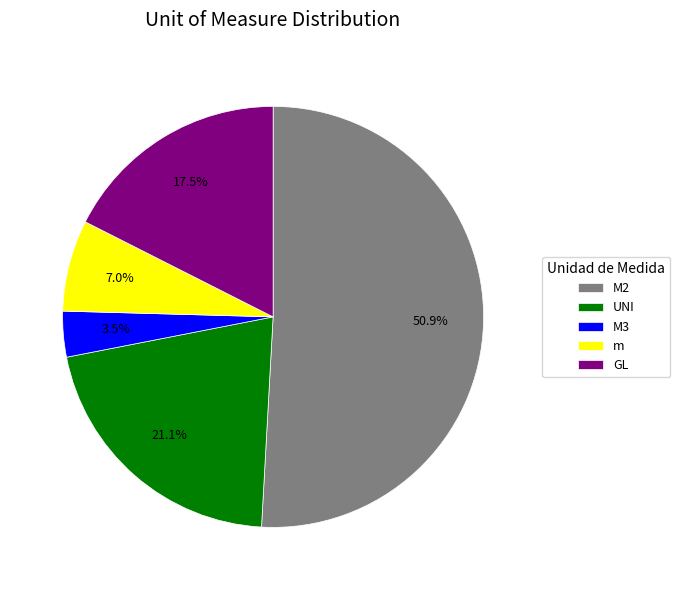

Rank the categories by value from lowest to highest.

M3, m, GL, UNI, M2